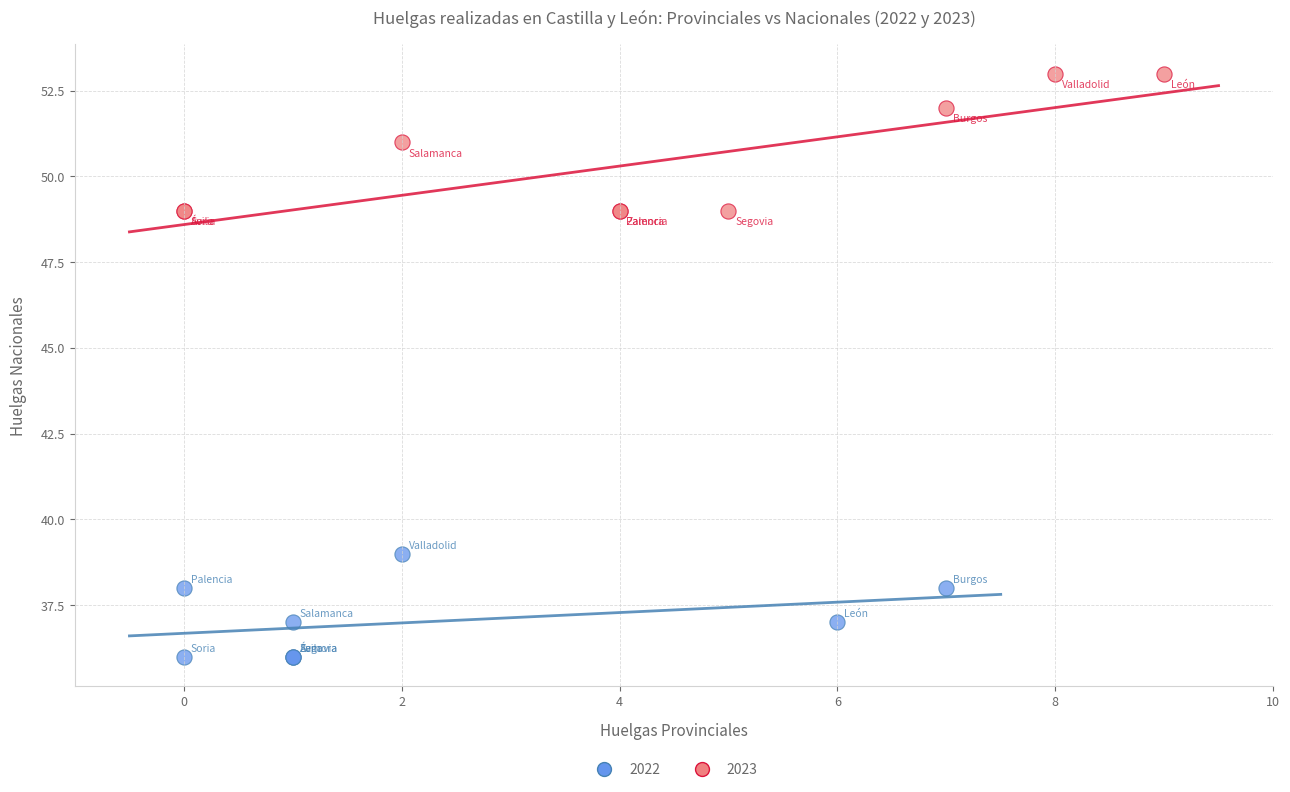

Which series contains the highest Y value?

2023